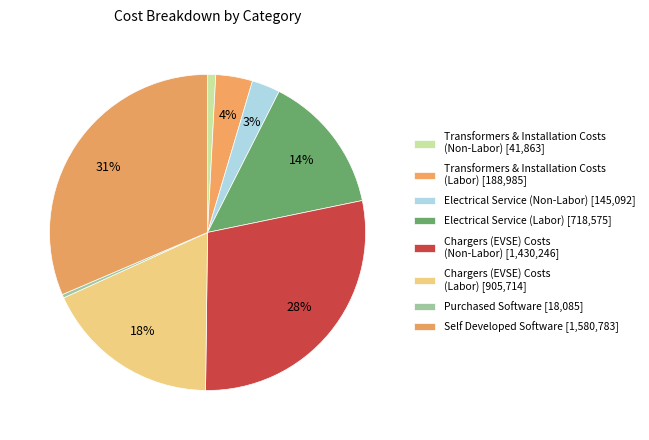

To the nearest percent, what is the difference between the Chargers (EVSE) Costs (Non-Labor) and Self Developed Software slice percentages?

3%